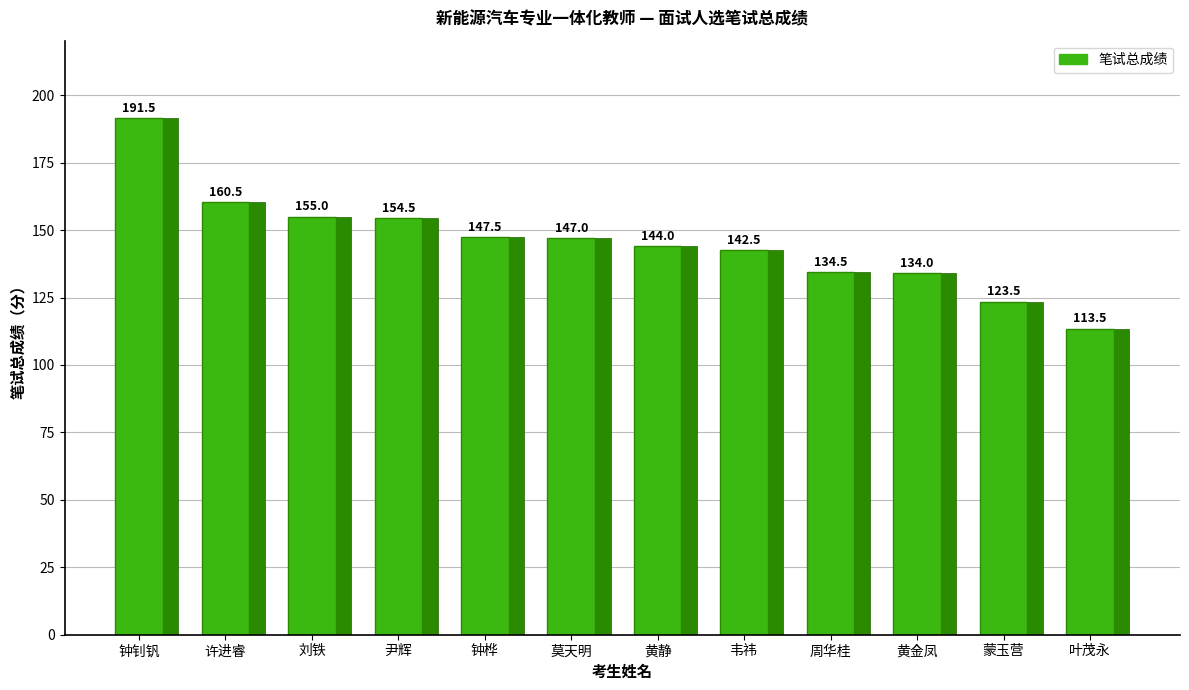

What is the greatest value displayed?

191.5